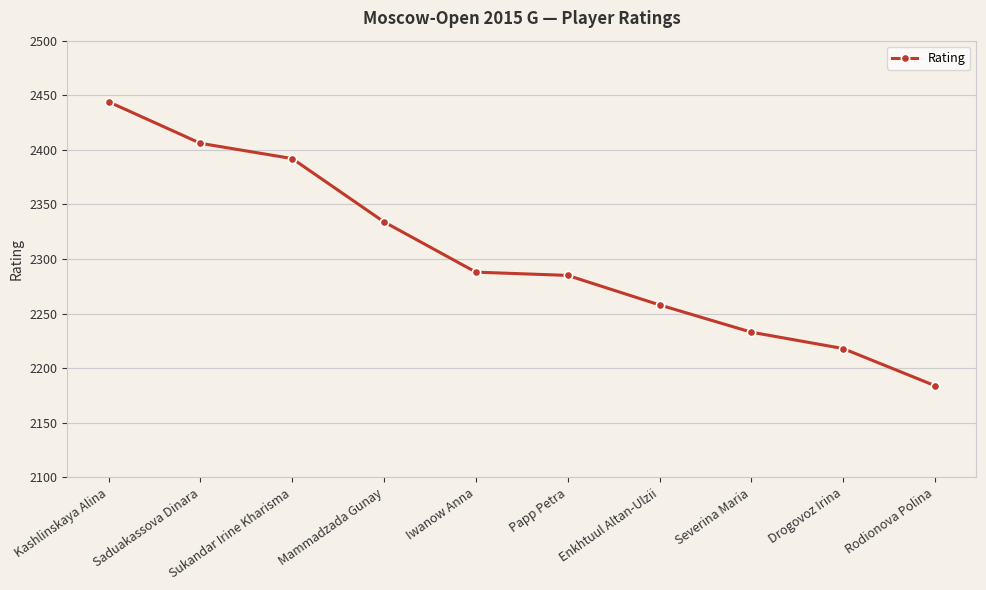

What position from the left is Sukandar Irine Kharisma?

3